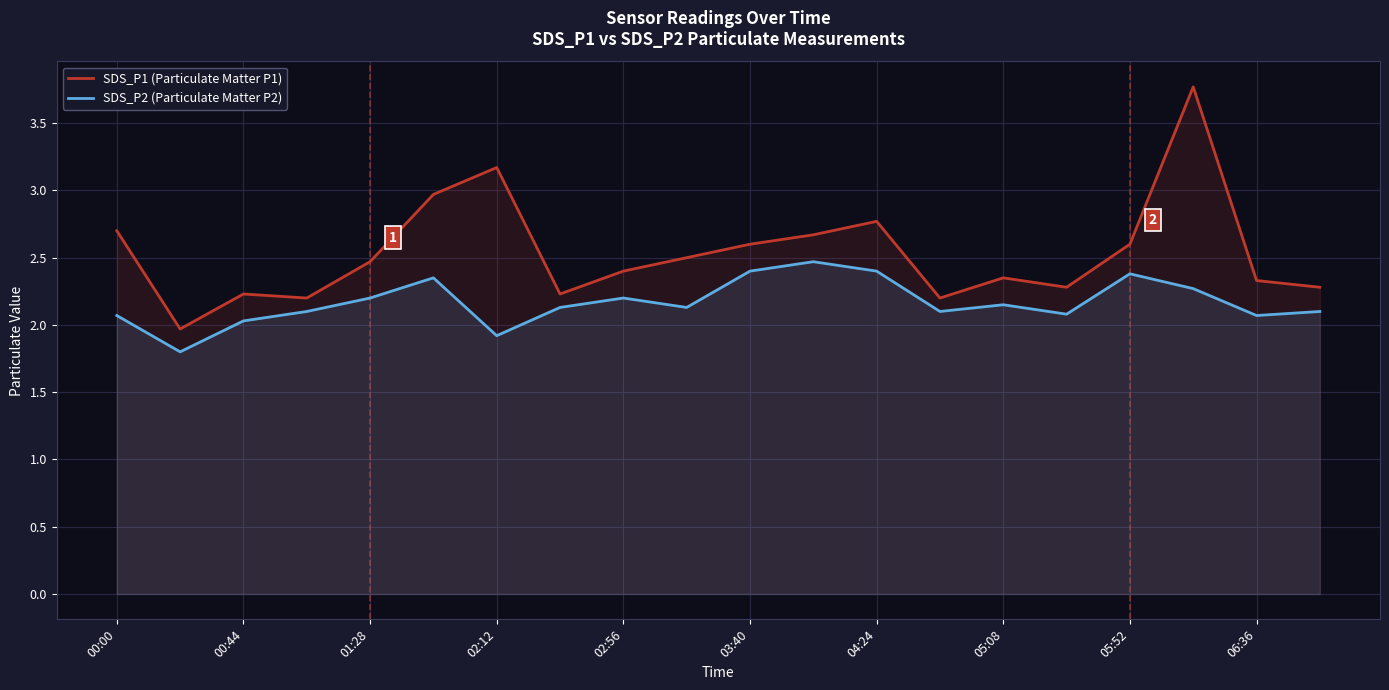

What is the greatest value displayed?

3.8